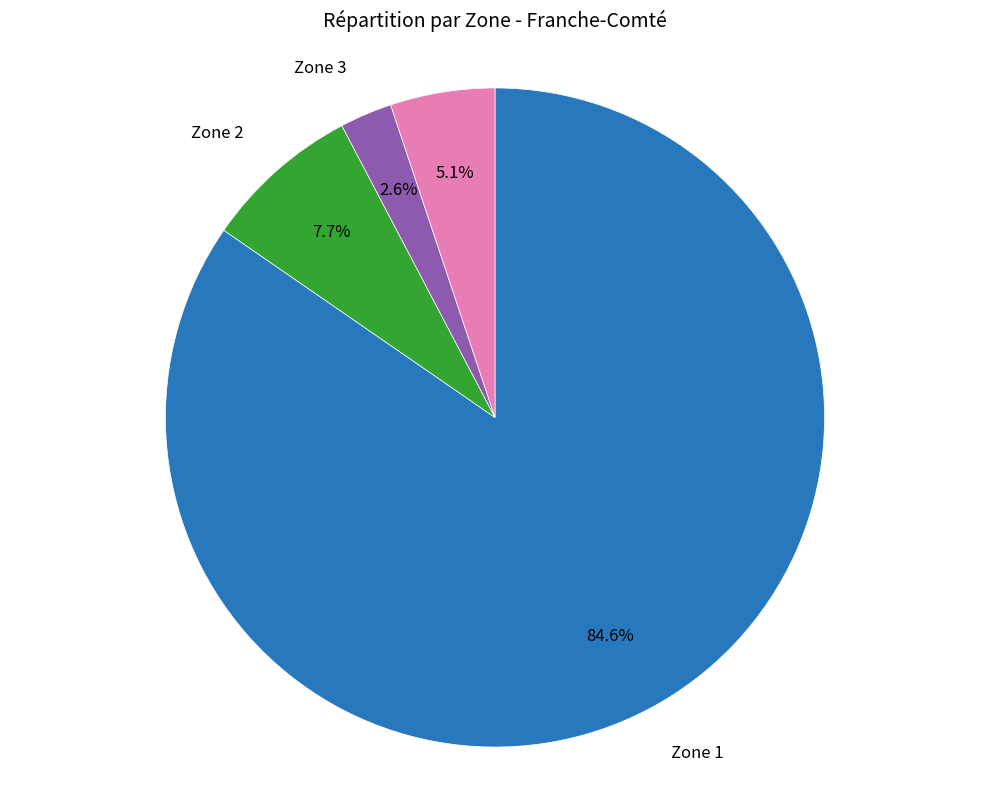

How many slices are in this pie chart?

4